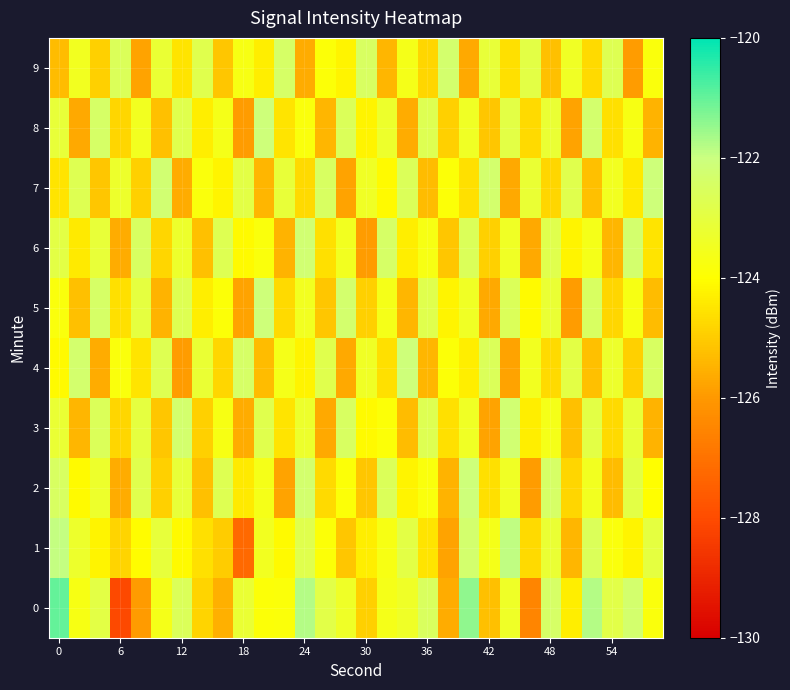

Count the number of categories in the chart.

30